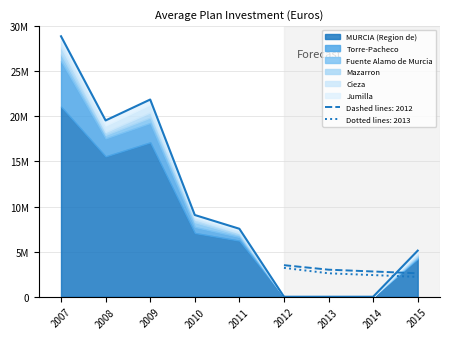

True or false: Mazarron and Cieza intersect in this chart.

True